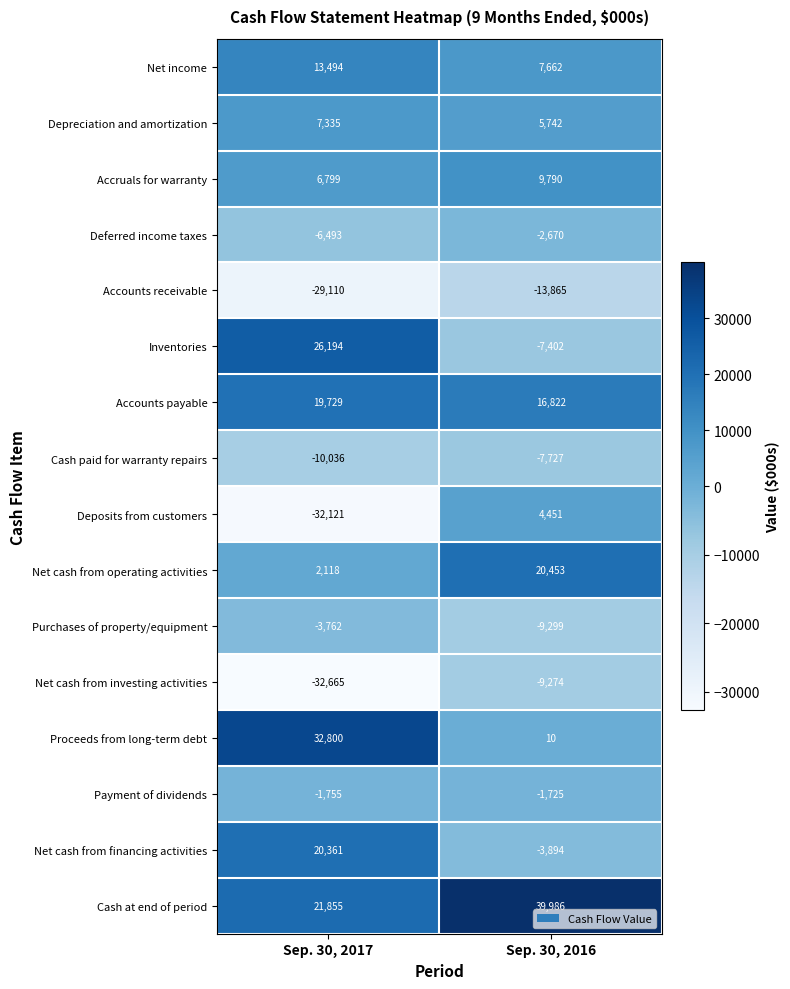

Which series changed the most between Sep. 30, 2017 and Sep. 30, 2016?

Deposits from customers